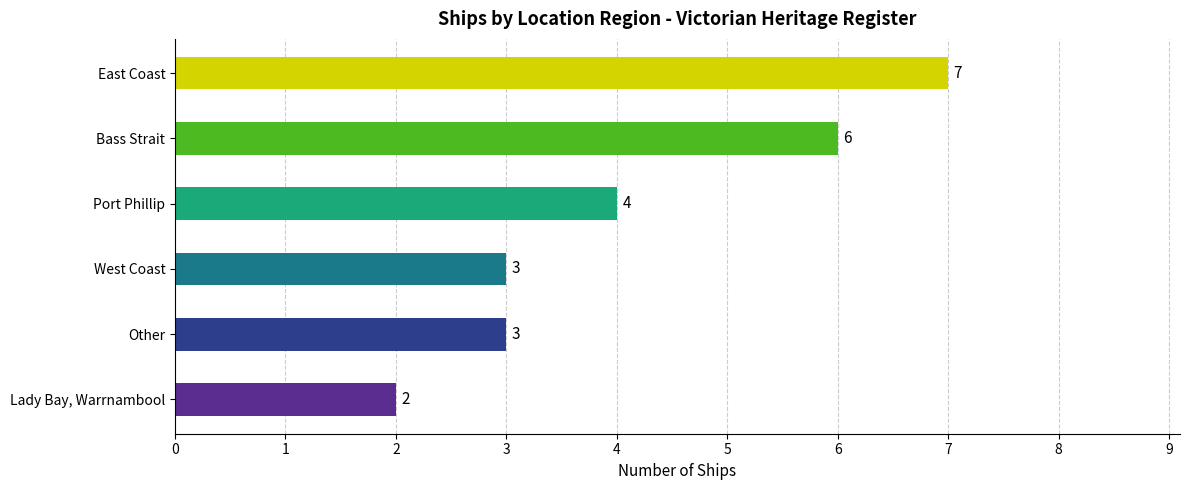

The chart shows a value of 3 at Other. True or false?

True